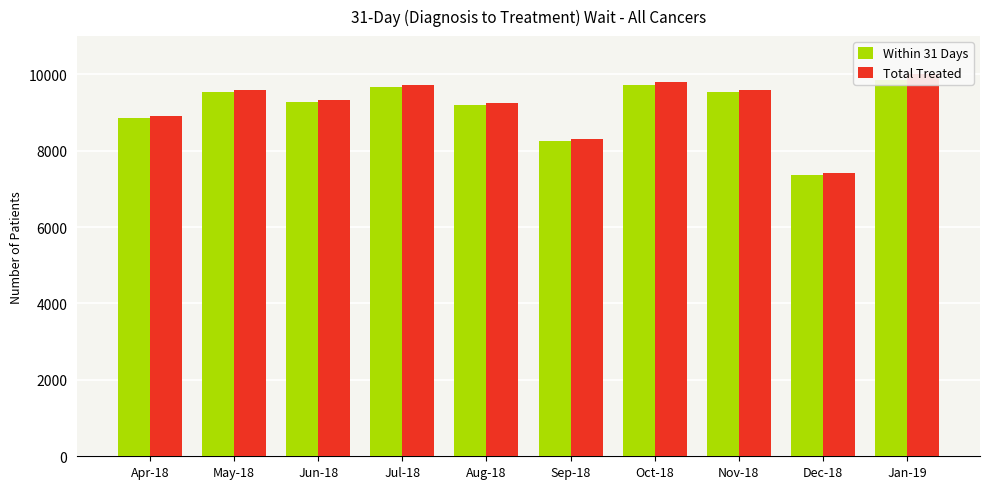

Rank the categories by Total Treated value from lowest to highest.

Dec-18, Sep-18, Apr-18, Aug-18, Jun-18, May-18, Nov-18, Jul-18, Oct-18, Jan-19